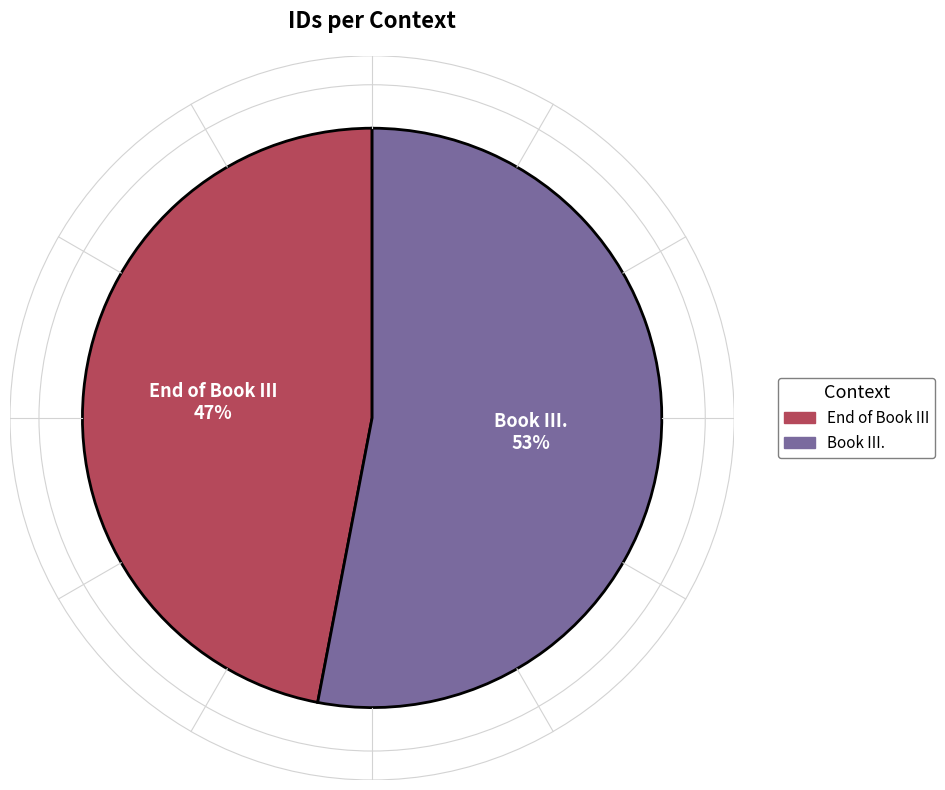

Combined, do End of Book III and Book III. account for over 50%?

Yes